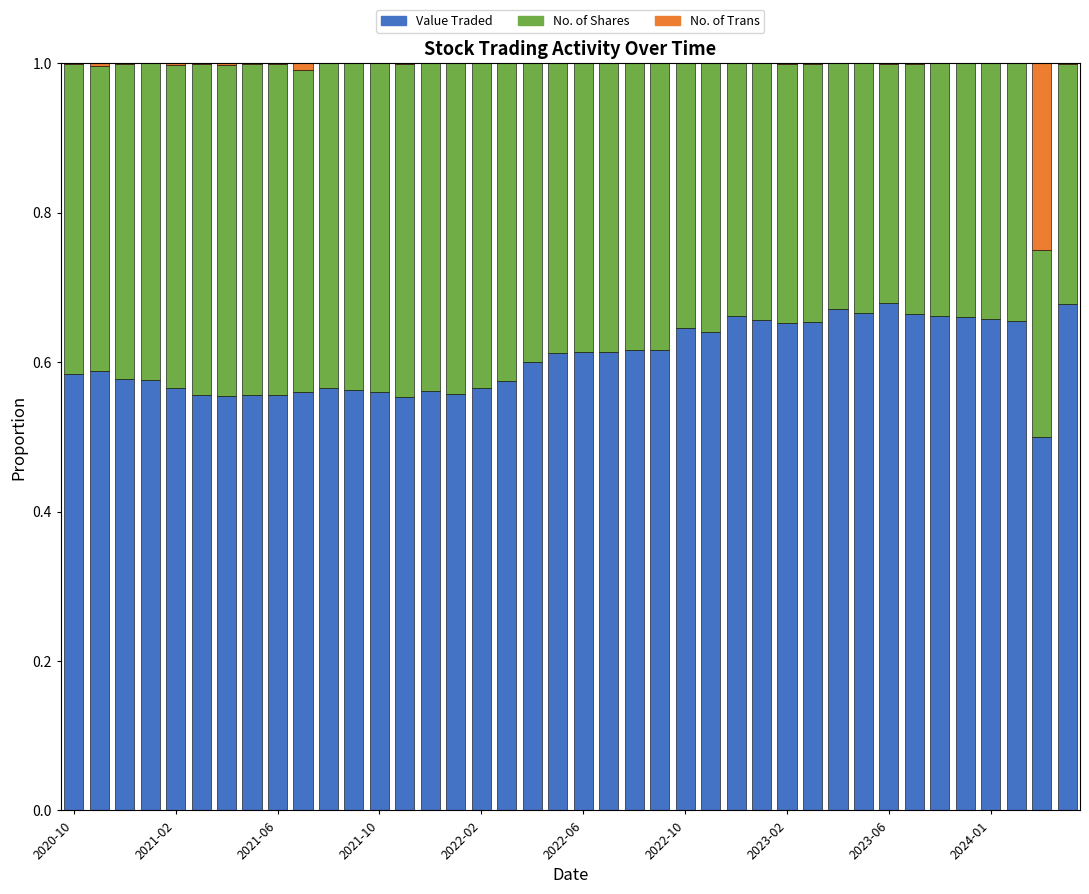

Does the chart contain stacked bars?

Yes